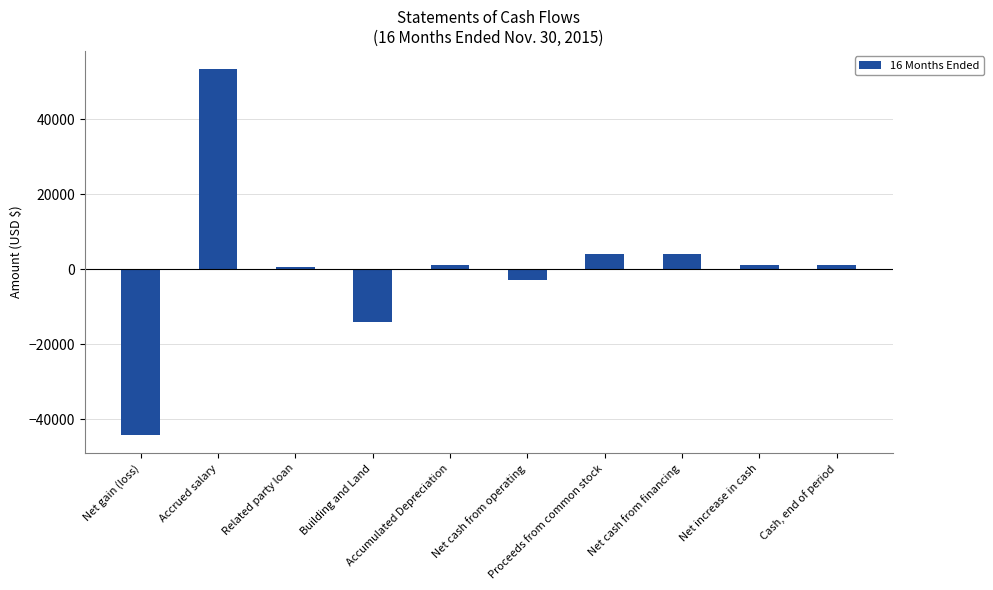

What is the difference between the maximum and second lowest values?

67333